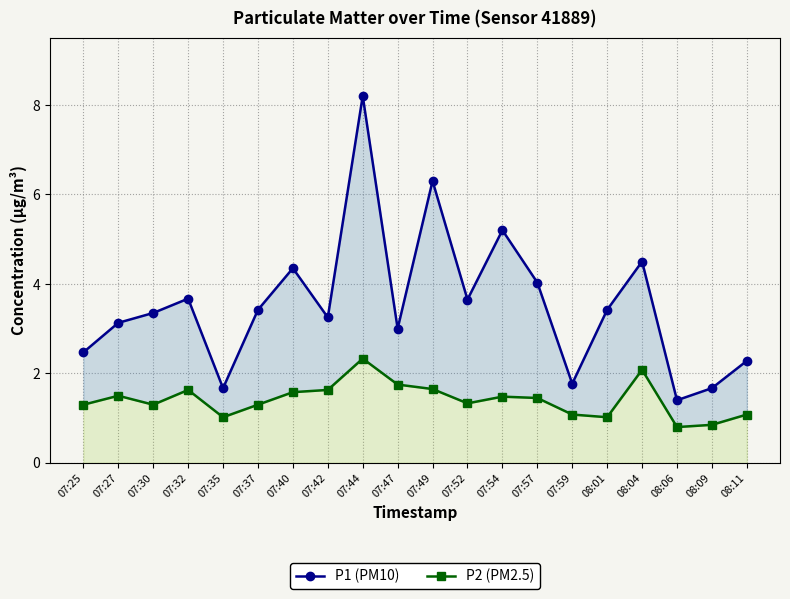

Where is P2 (PM2.5) nearest to the value 1?

07:35